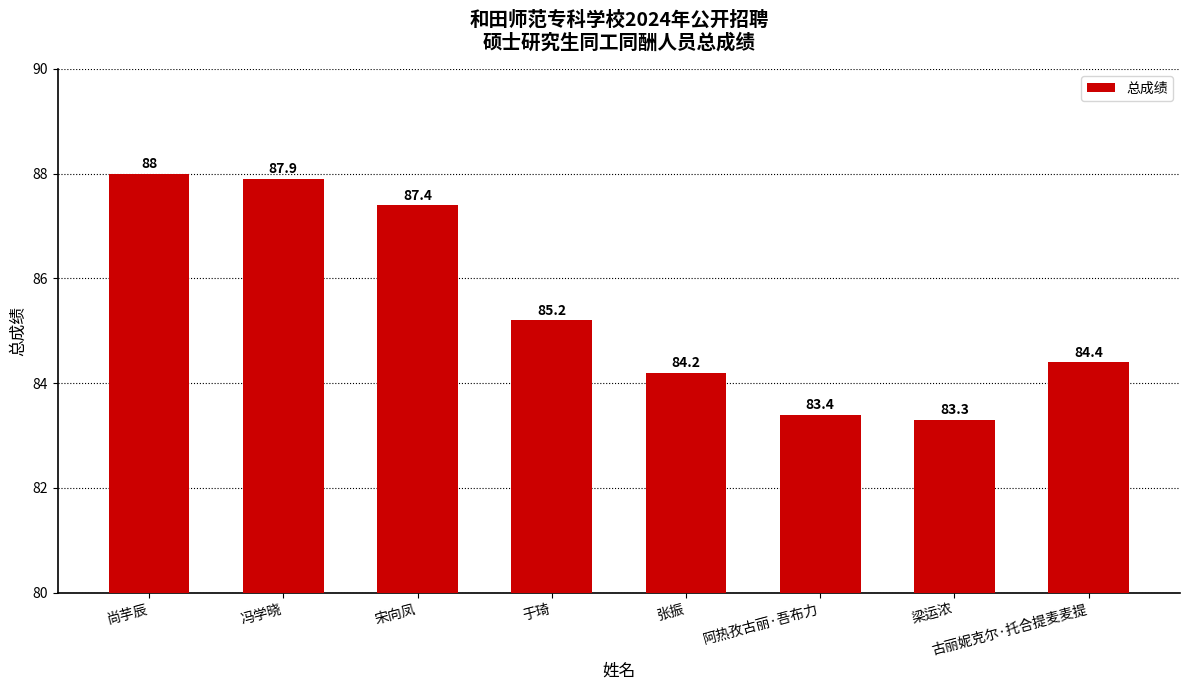

At which label is the value closest to 85?

于琦